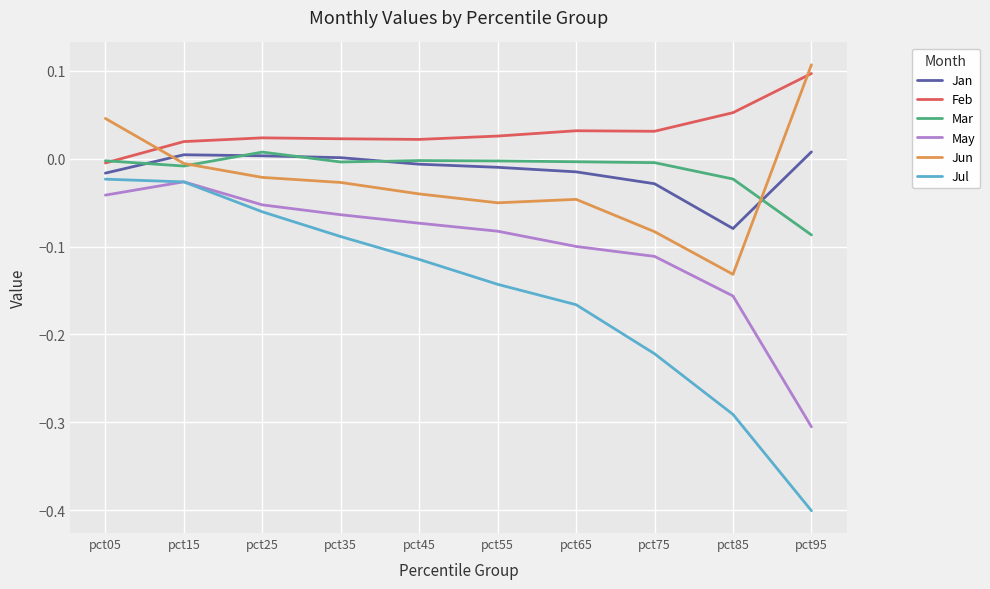

True or false: Jul has a value of -0.2 at pct95.

False